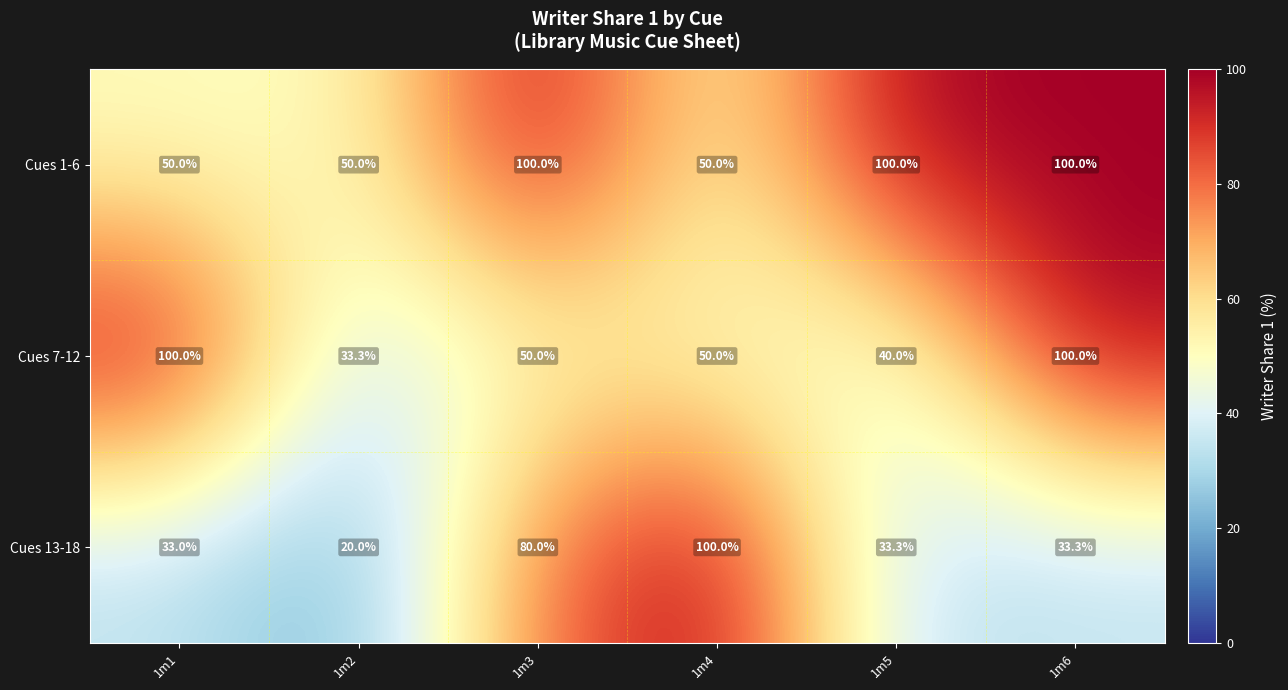

What is the sum of all Cues 13-18 values?

299.6